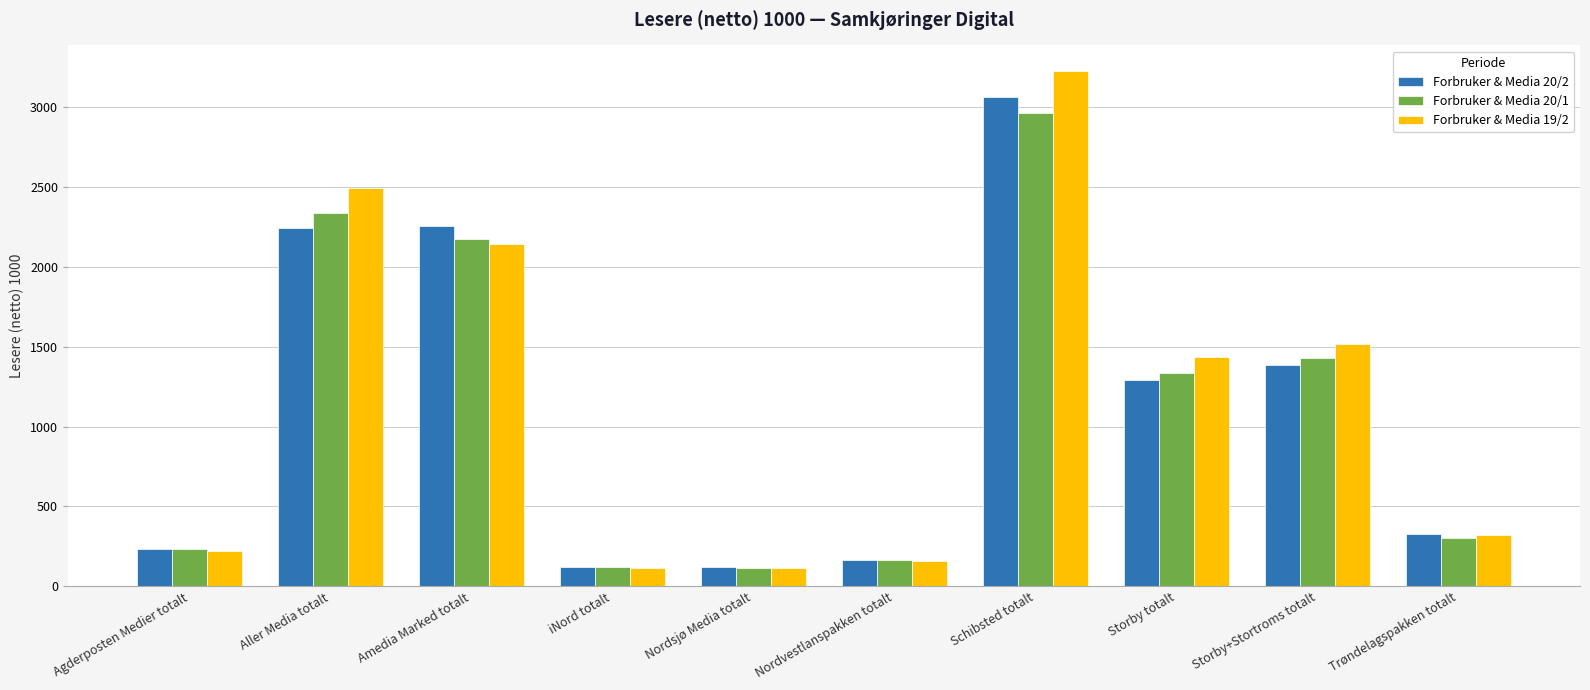

What is the lowest value of the Forbruker & Media 19/2 series?

111.8